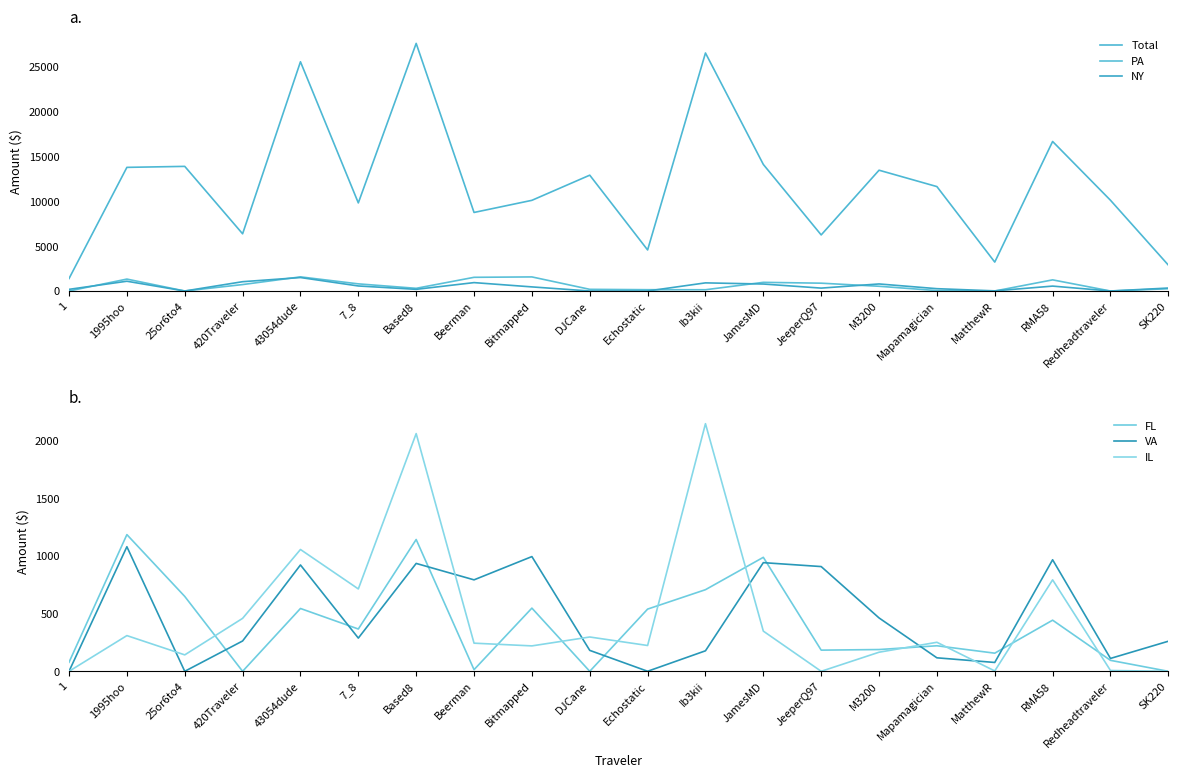

How many values in IL are above zero?

17